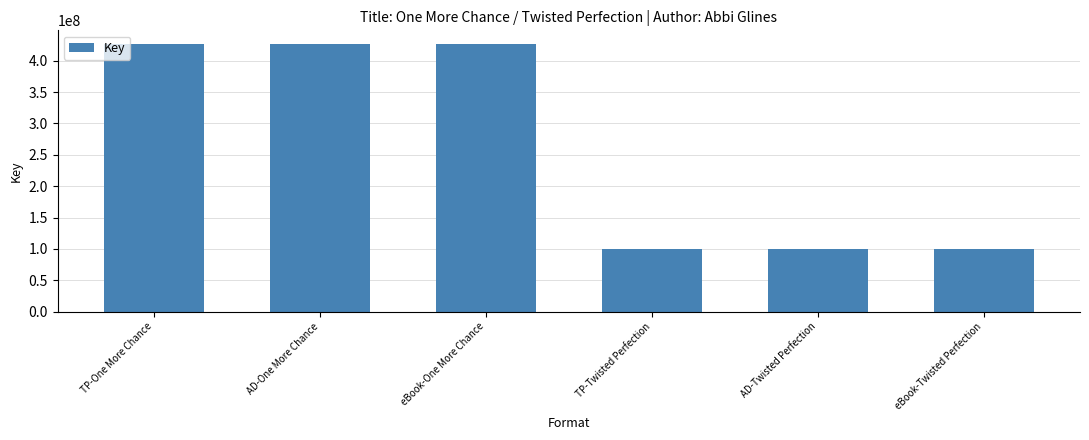

What is the sum of the values at AD-Twisted Perfection and AD-One More Chance?

527231009